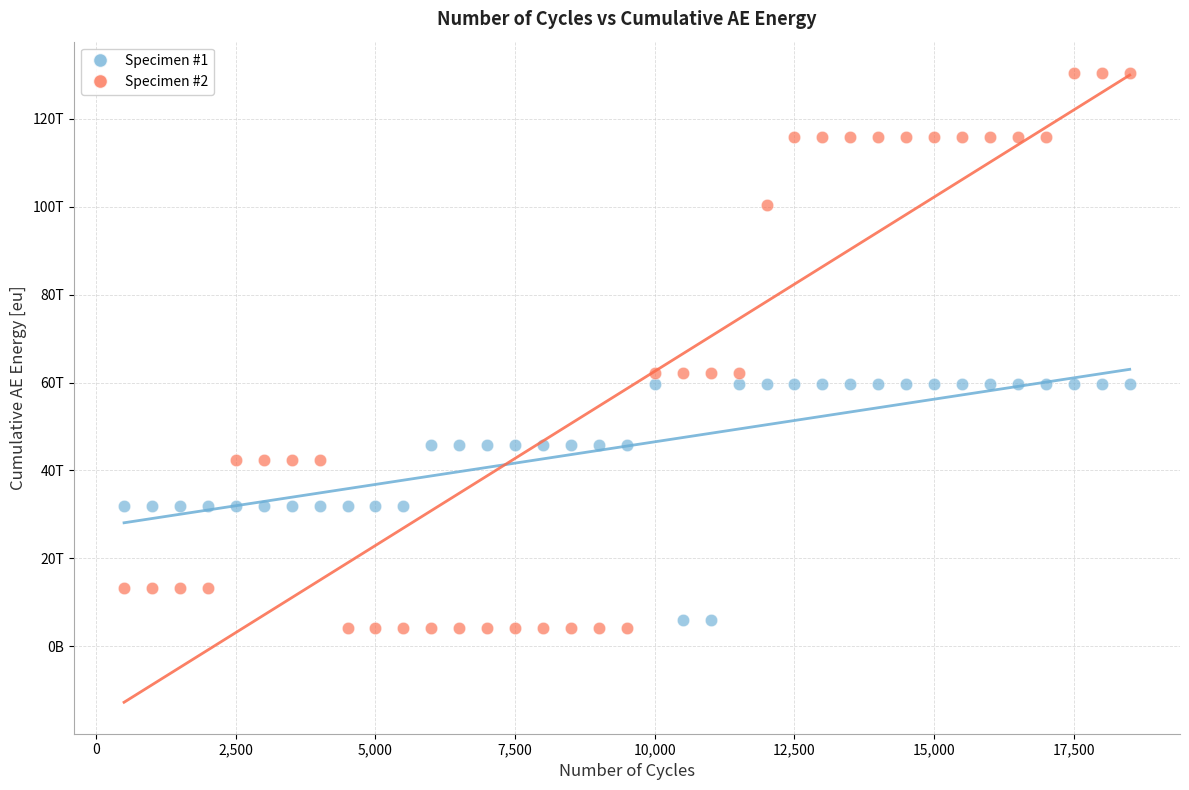

What are all the series names shown in the legend?

Specimen #1, Specimen #2